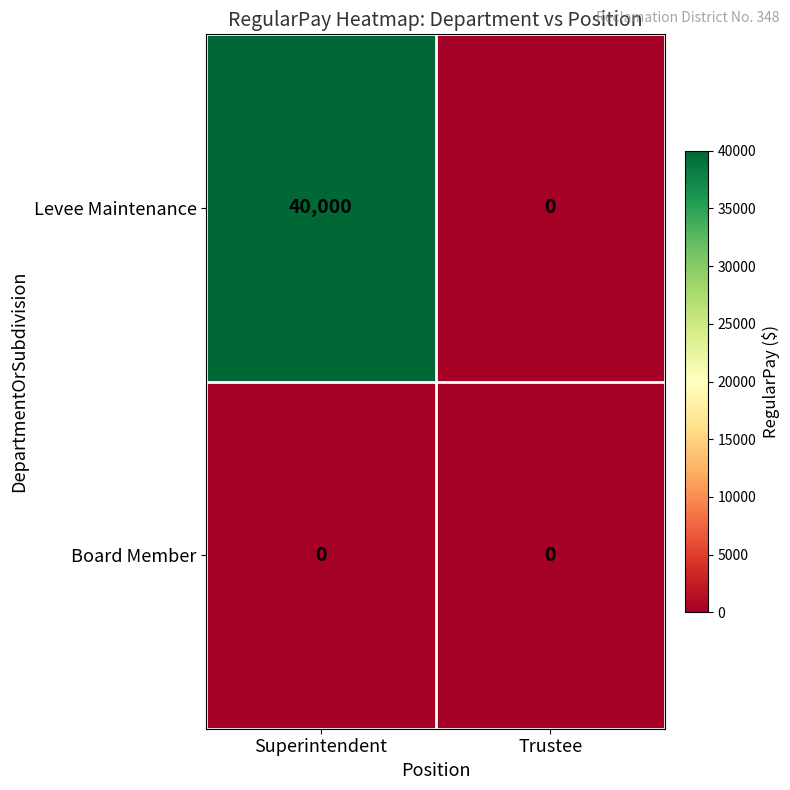

Reading left to right, what are all the values shown in this chart?

Levee Maintenance: Superintendent=40000	Trustee=0
Board Member: Superintendent=0	Trustee=0